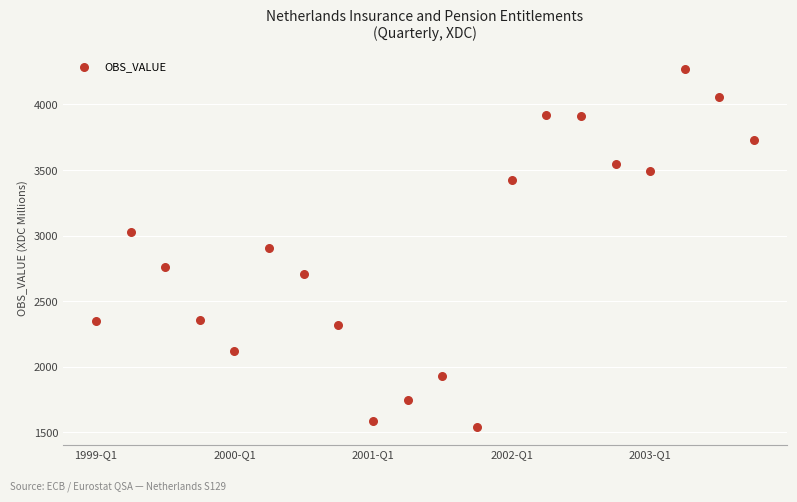

What is the range of Y values (max minus min)?

2726